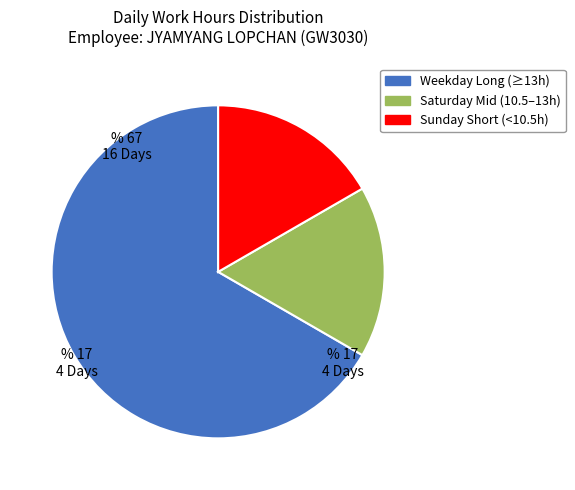

Between Saturday Mid (10.5–13h) and Weekday Long (≥13h), which is larger?

Weekday Long (≥13h)